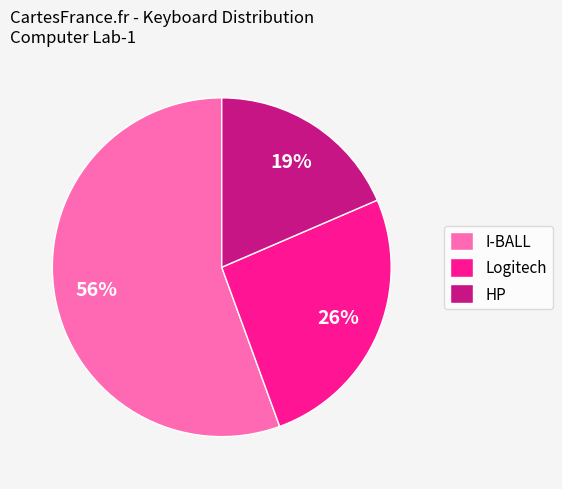

To the nearest percent, what is the difference between the largest and smallest slice percentages?

37%